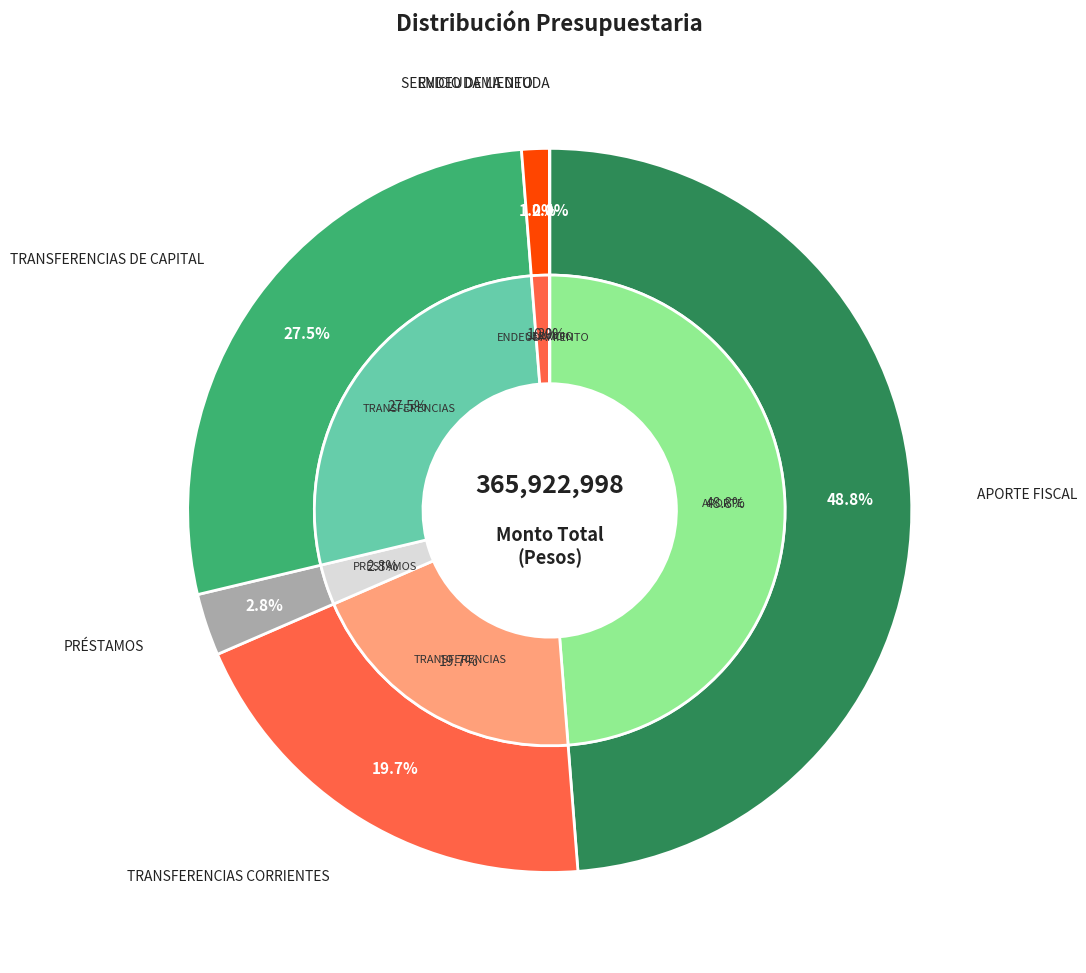

How many slices are in this pie chart?

6